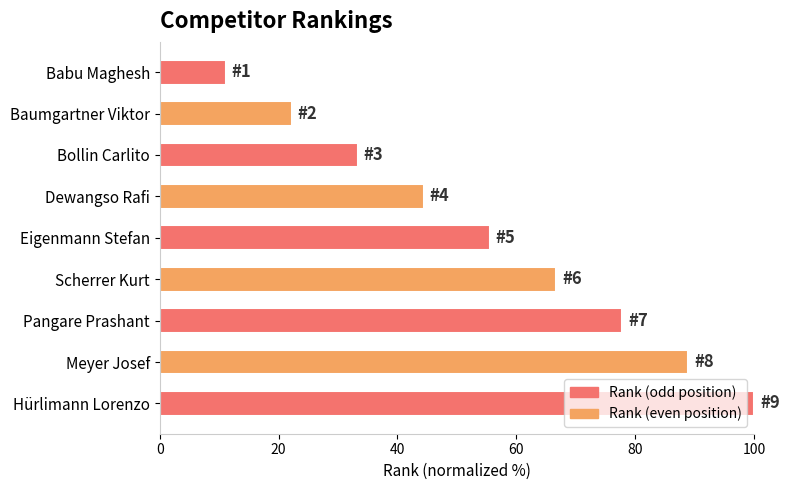

What is the approximate value at Dewangso Rafi?

44.4